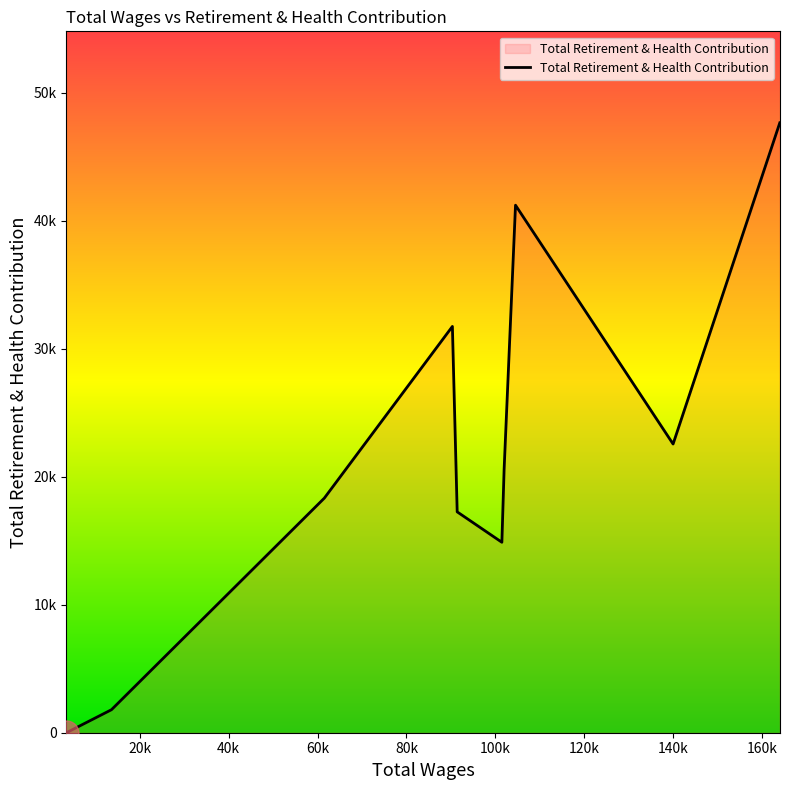

What is the sum of all values?

216003